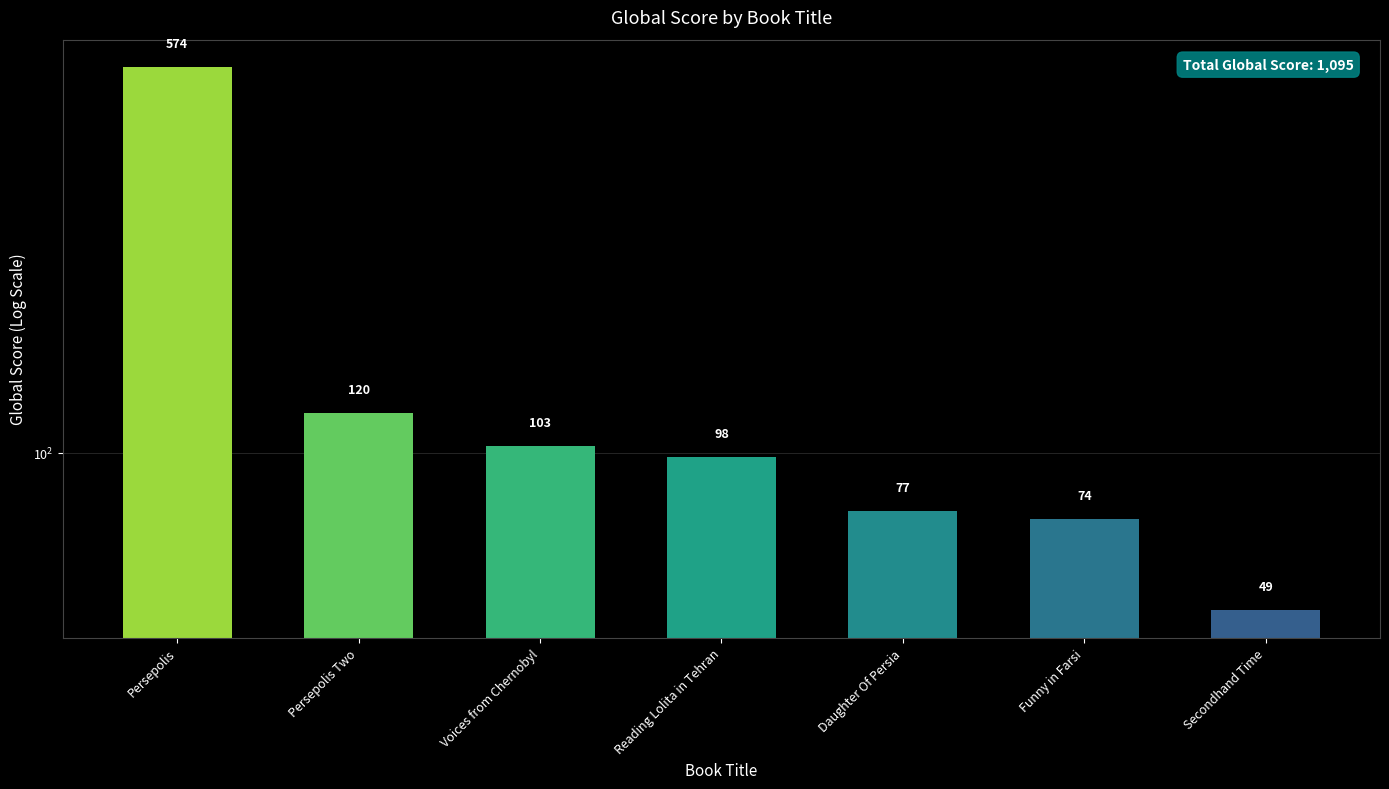

How many values are below 98?

3